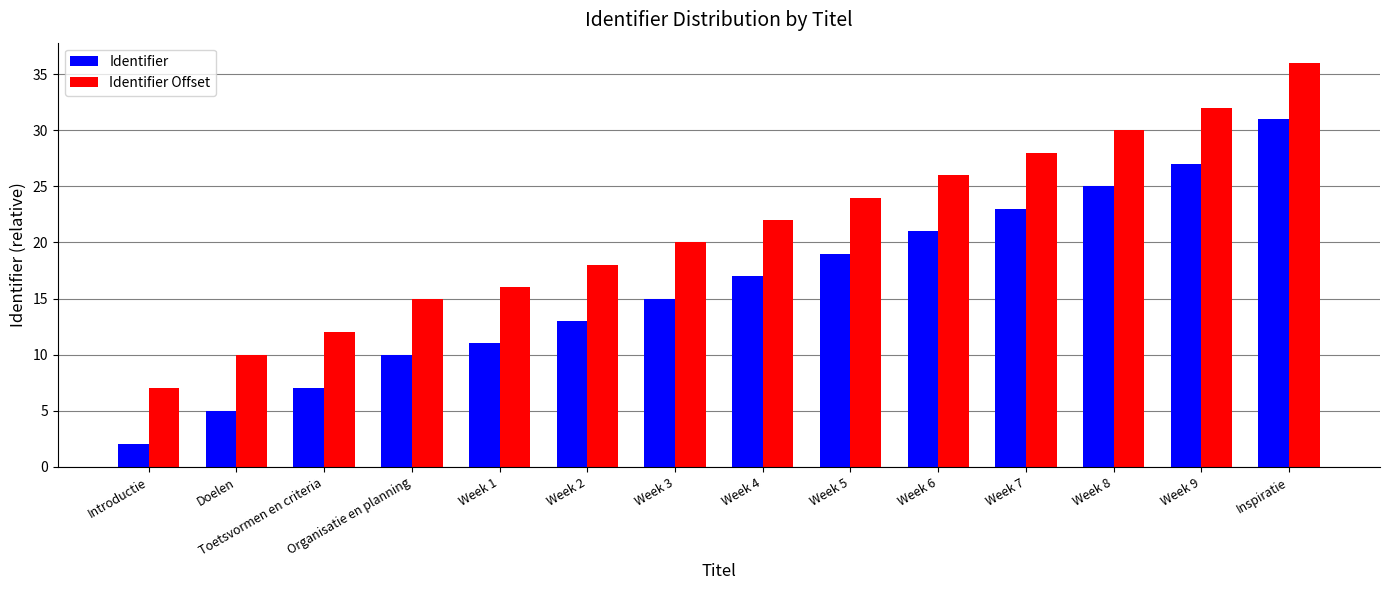

Read the Identifier value at Toetsvormen en criteria, to the nearest 5.

5